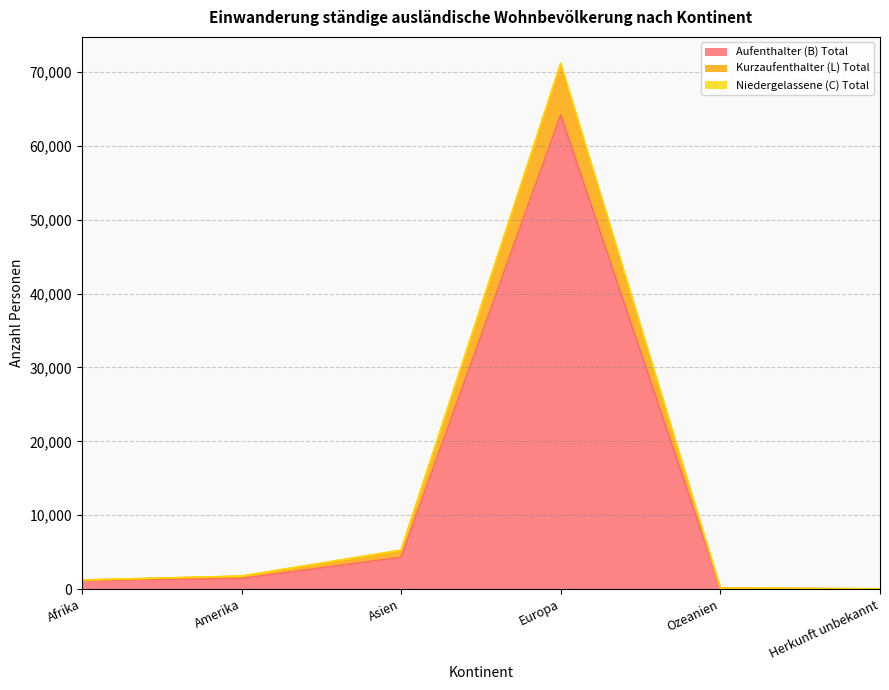

True or false: Kurzaufenthalter (L) Total and Niedergelassene (C) Total cross at least once.

False